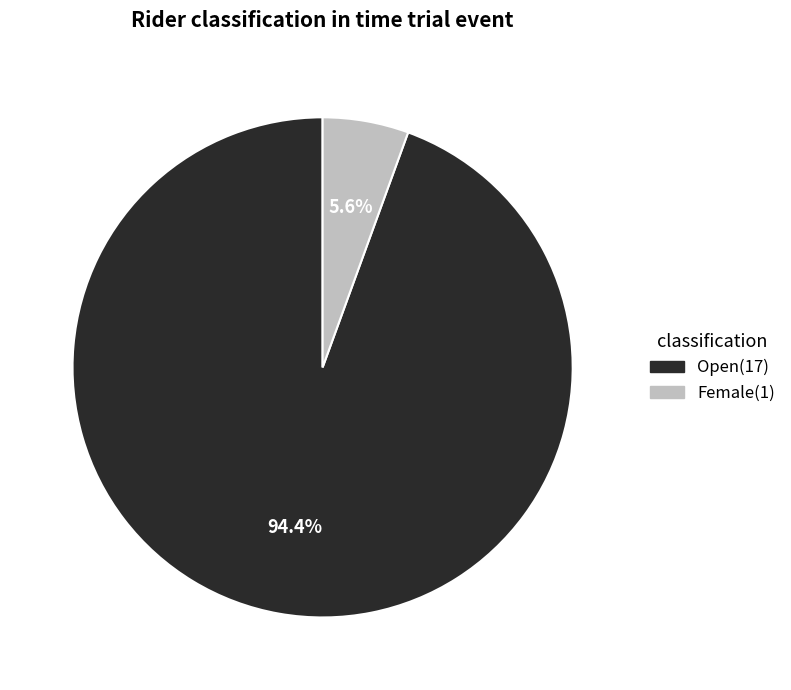

What is the largest slice in the pie chart?

Open